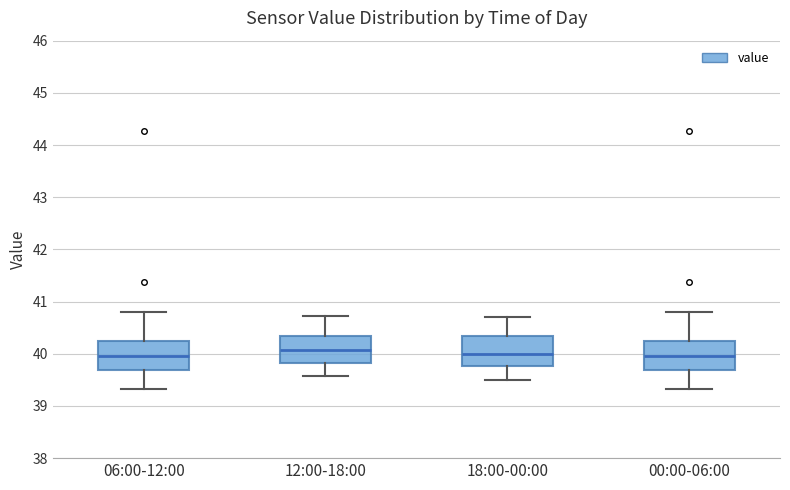

Reading left to right, read every box against the y-axis: the position of its median line, the range the box covers, and the ends of its whiskers. The values are not printed on the chart, so give them approximately, as read against the axis.

06:00-12:00: median 40.0, box 39.7 to 40.2, whiskers 39.3 to 40.8
12:00-18:00: median 40.1, box 39.8 to 40.3, whiskers 39.6 to 40.7
18:00-00:00: median 40.0, box 39.8 to 40.3, whiskers 39.5 to 40.7
00:00-06:00: median 40.0, box 39.7 to 40.2, whiskers 39.3 to 40.8